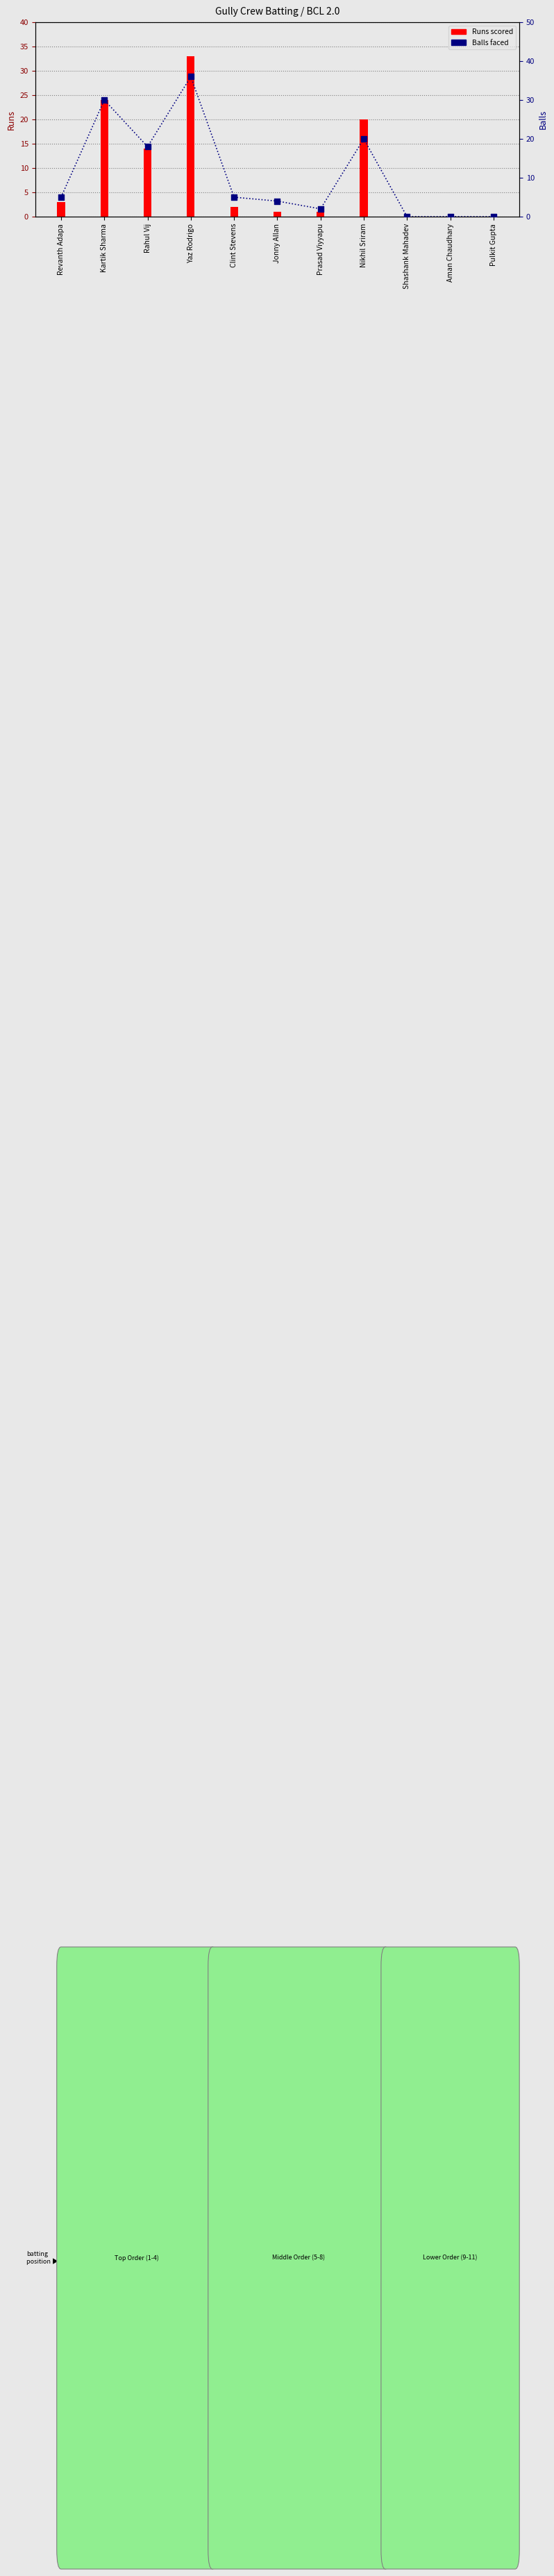

At how many categories does at least one series exceed 21?

2